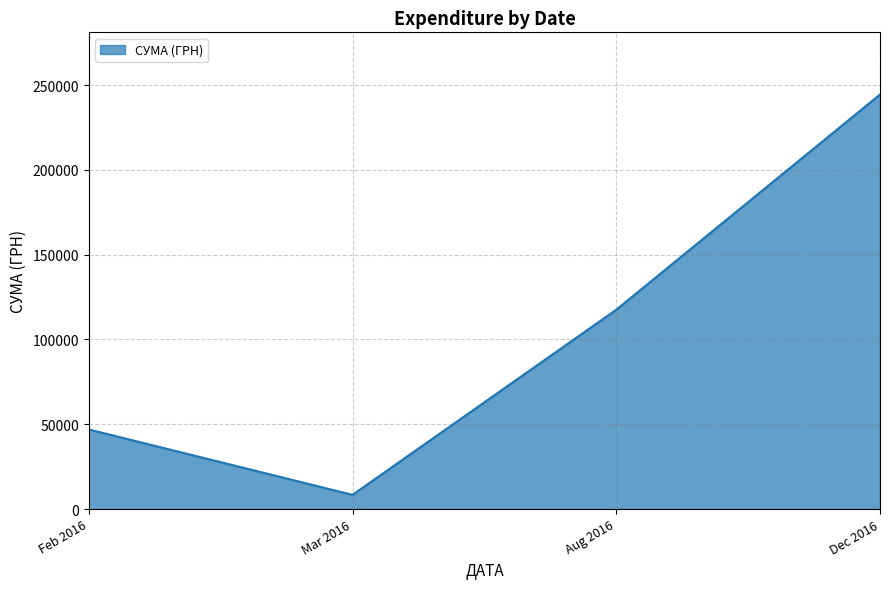

Approximately how many times larger is the value at Aug 2016 compared to Dec 2016?

0.5